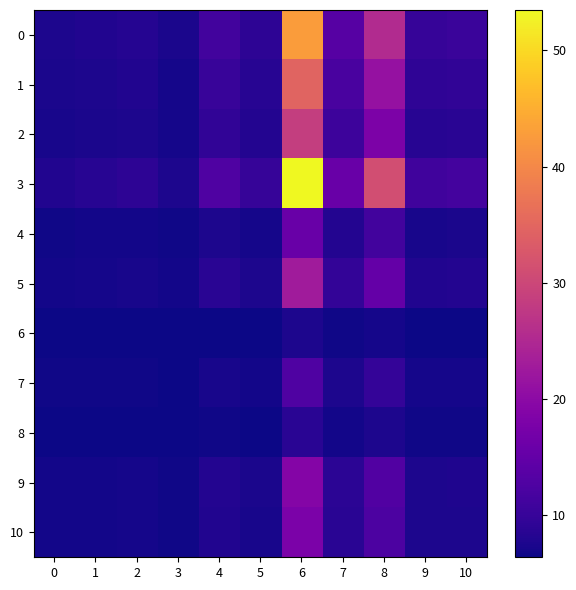

Which series has the widest spread of values?

3